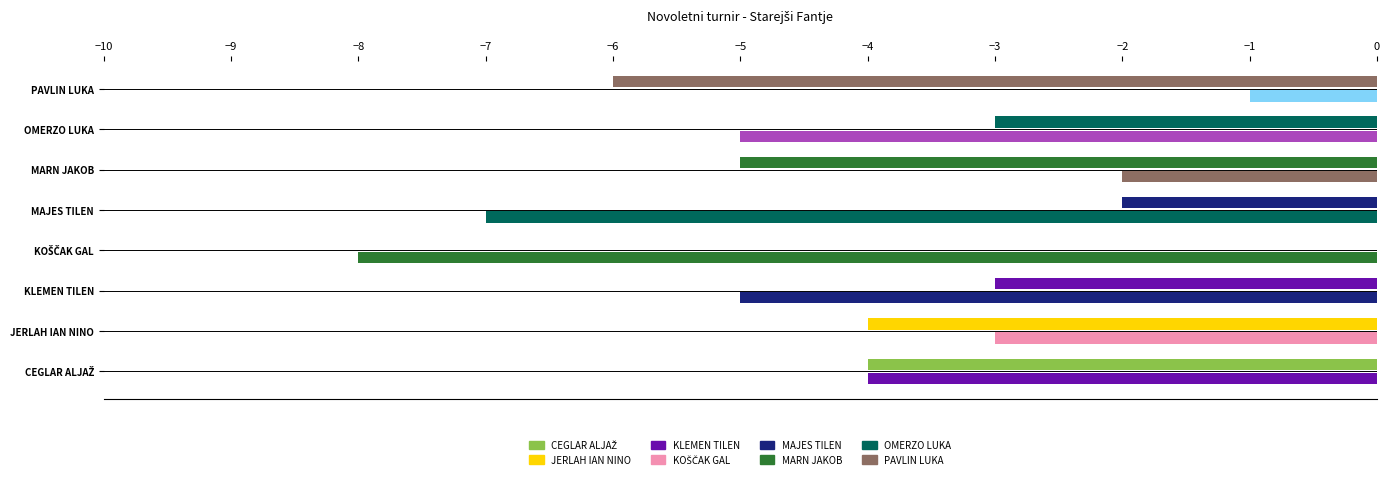

At which category does the chart reach its peak across all series?

PAVLIN LUKA